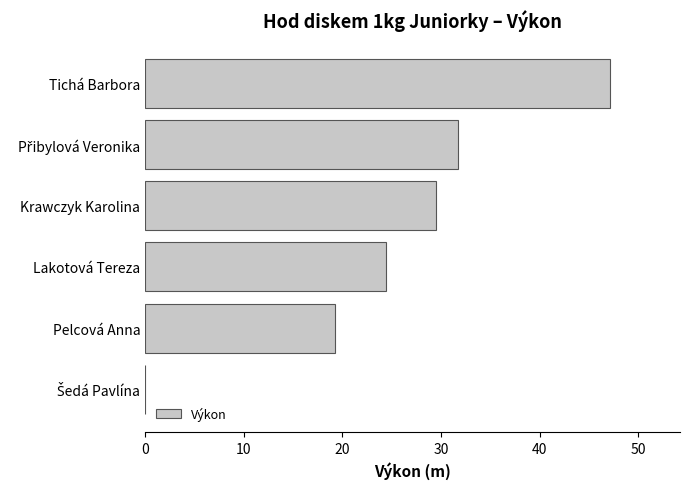

How many values are above zero?

5